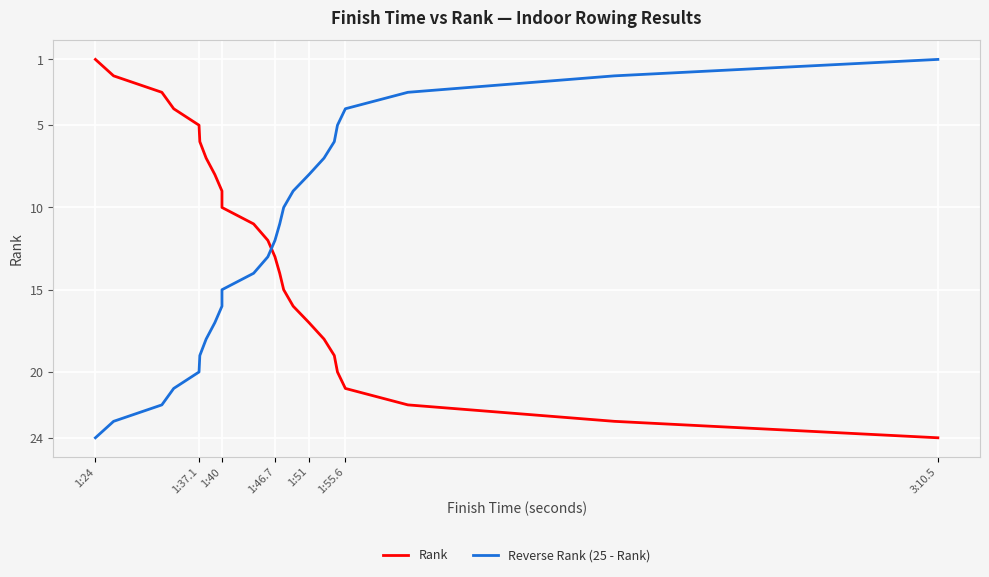

Rank the series by their maximum value, from lowest to highest.

Rank, Reverse Rank (25 - Rank)